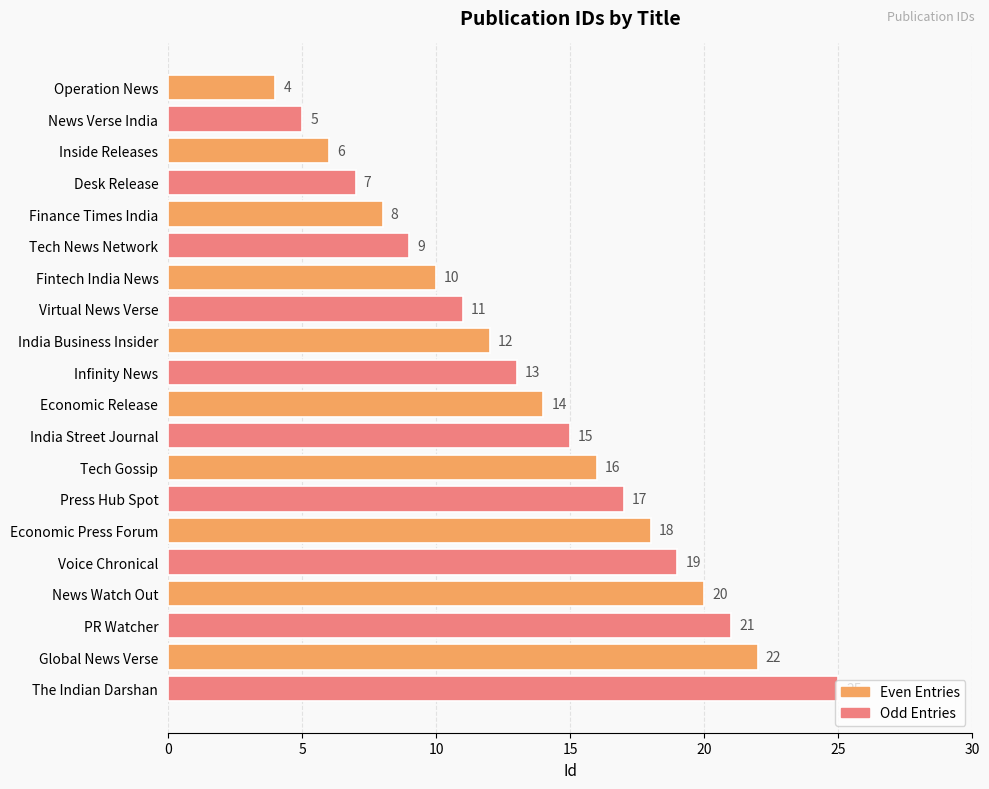

How many values are below 14?

10